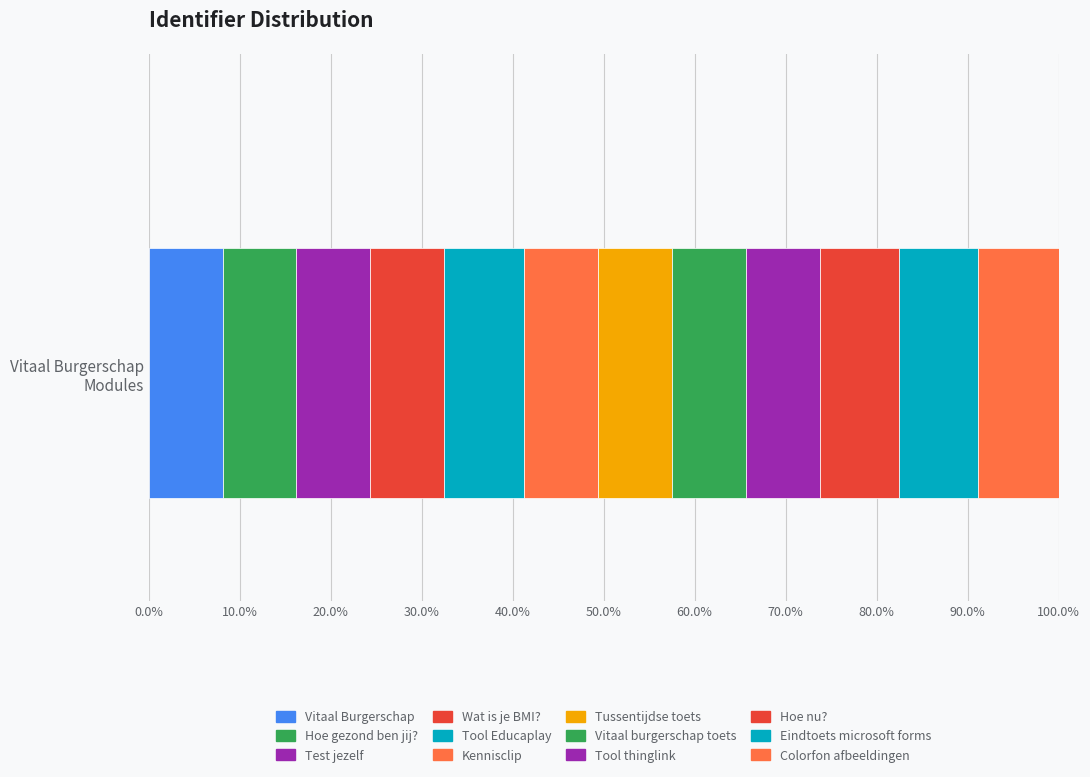

How many categories are shown in the chart?

1